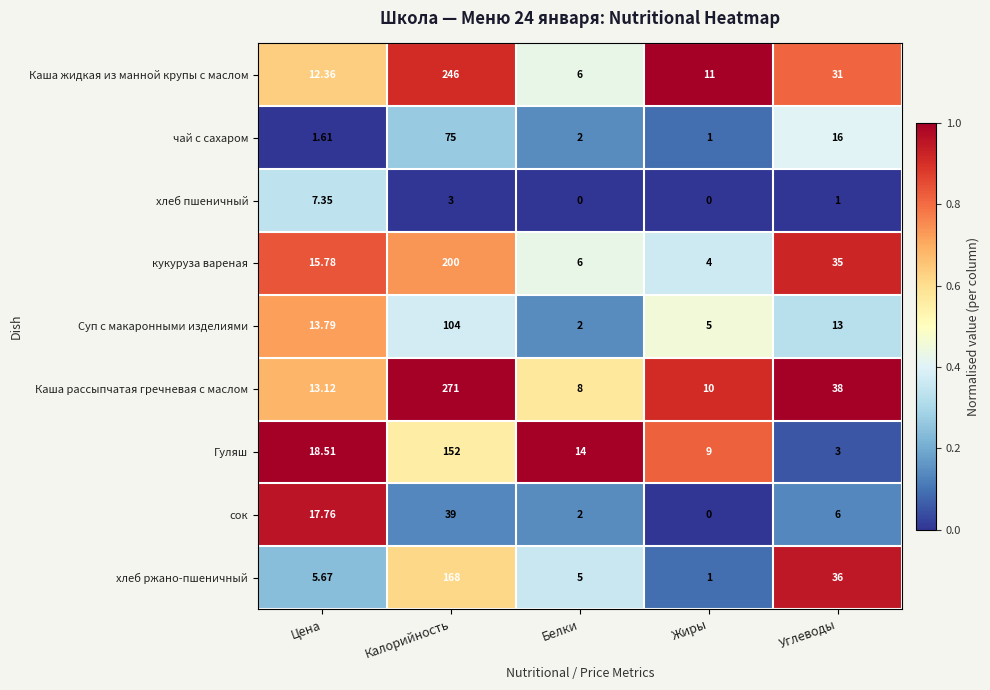

At how many categories does at least one series exceed 0?

5